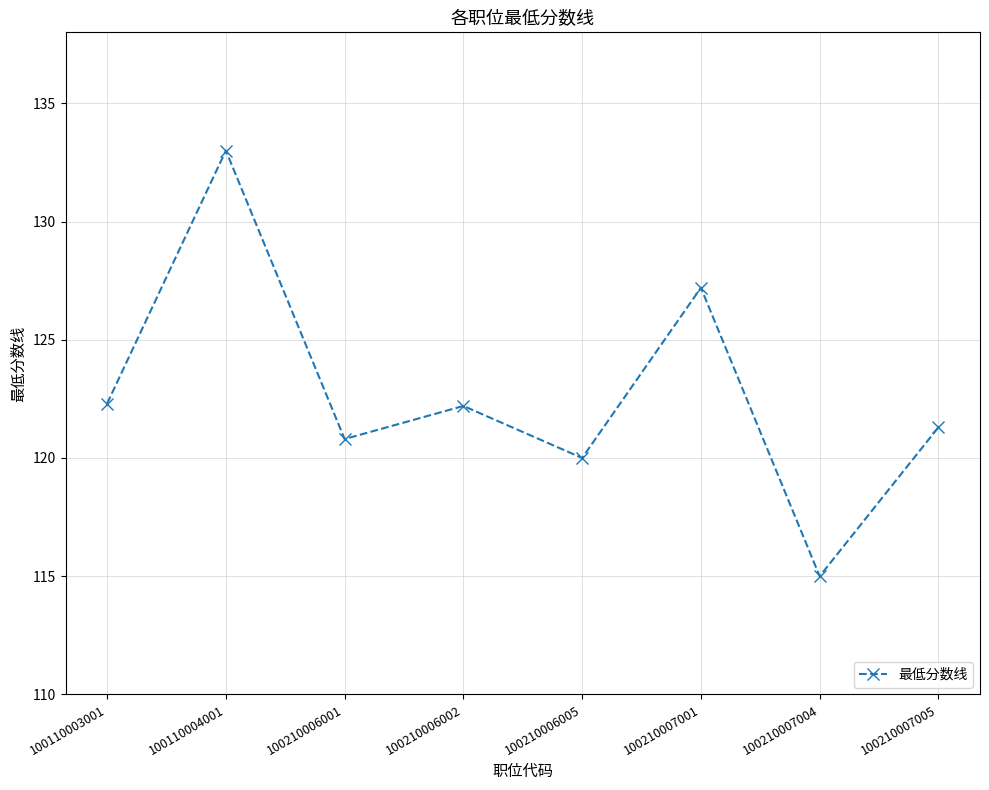

Does the chart display data point markers on the line(s)?

Yes